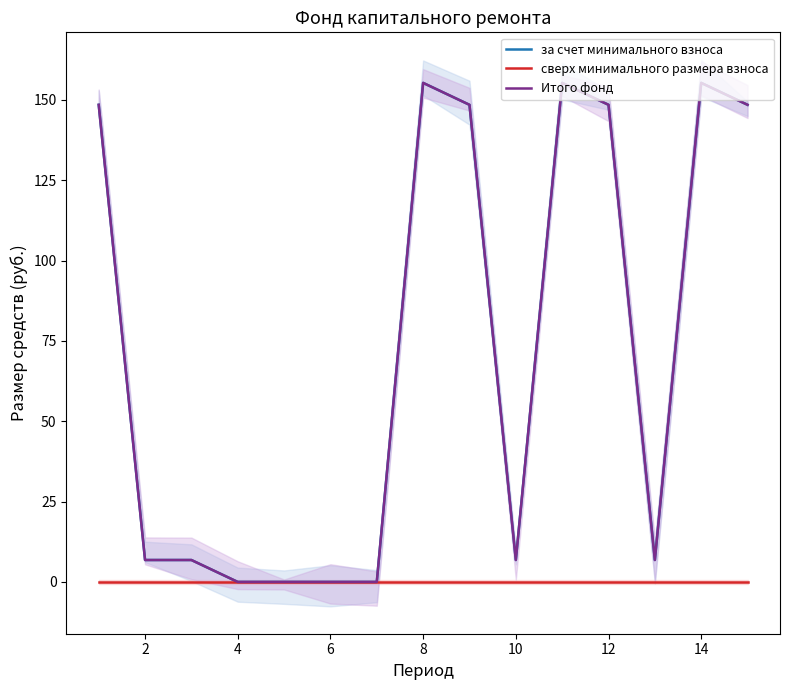

Between 8 and 14, which is larger?

14